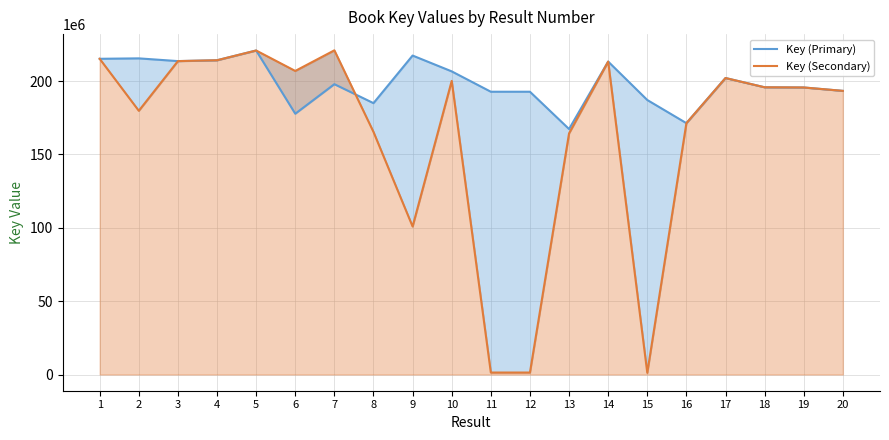

True or false: Key (Primary) and Key (Secondary) cross at least once.

True